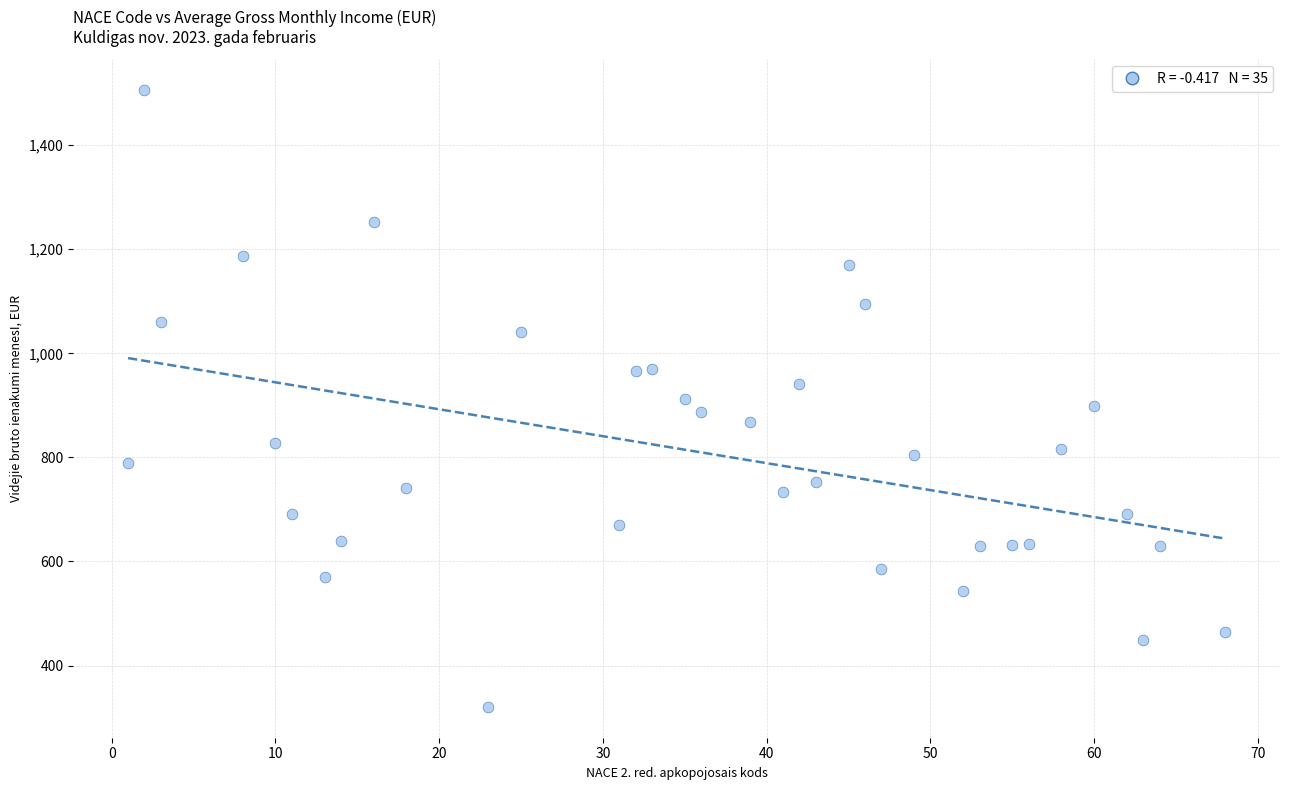

What is the range of X values (max minus min)?

67.0